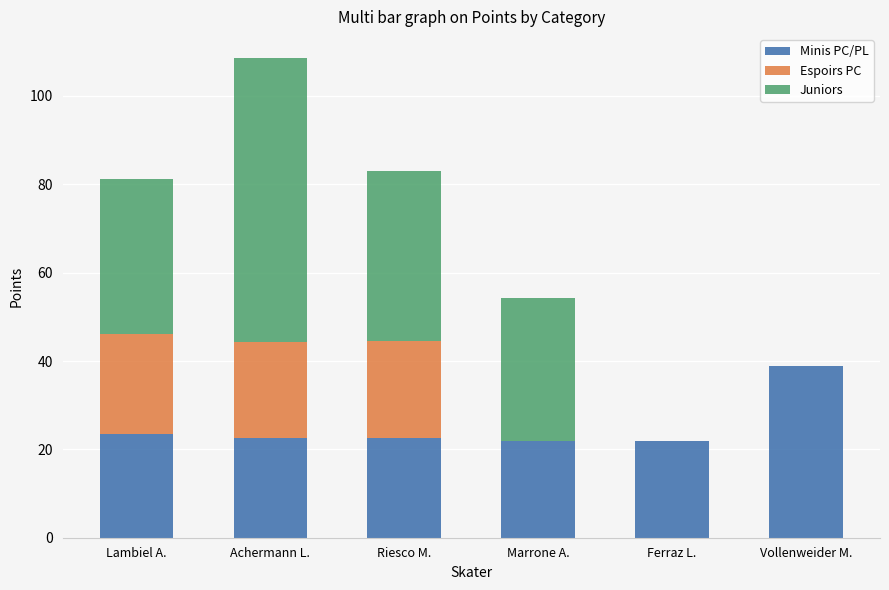

What is the approximate value of Minis PC/PL at Achermann L.?

22.6